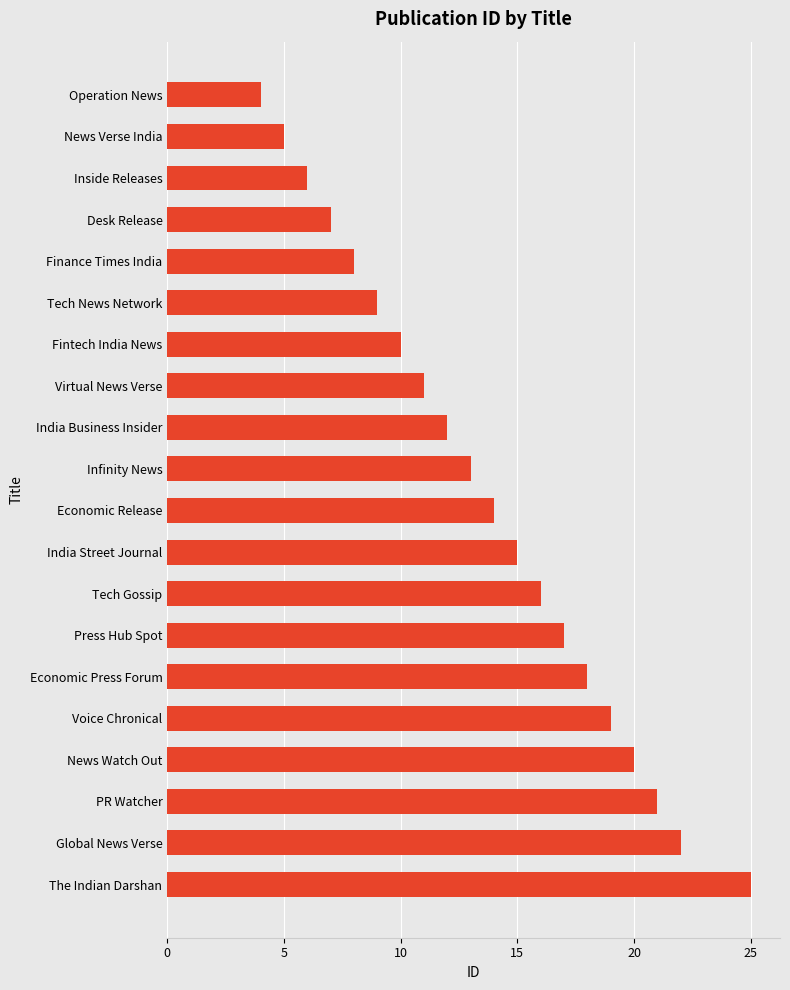

Rank the categories by value from highest to lowest.

The Indian Darshan, Global News Verse, PR Watcher, News Watch Out, Voice Chronical, Economic Press Forum, Press Hub Spot, Tech Gossip, India Street Journal, Economic Release, Infinity News, India Business Insider, Virtual News Verse, Fintech India News, Tech News Network, Finance Times India, Desk Release, Inside Releases, News Verse India, Operation News